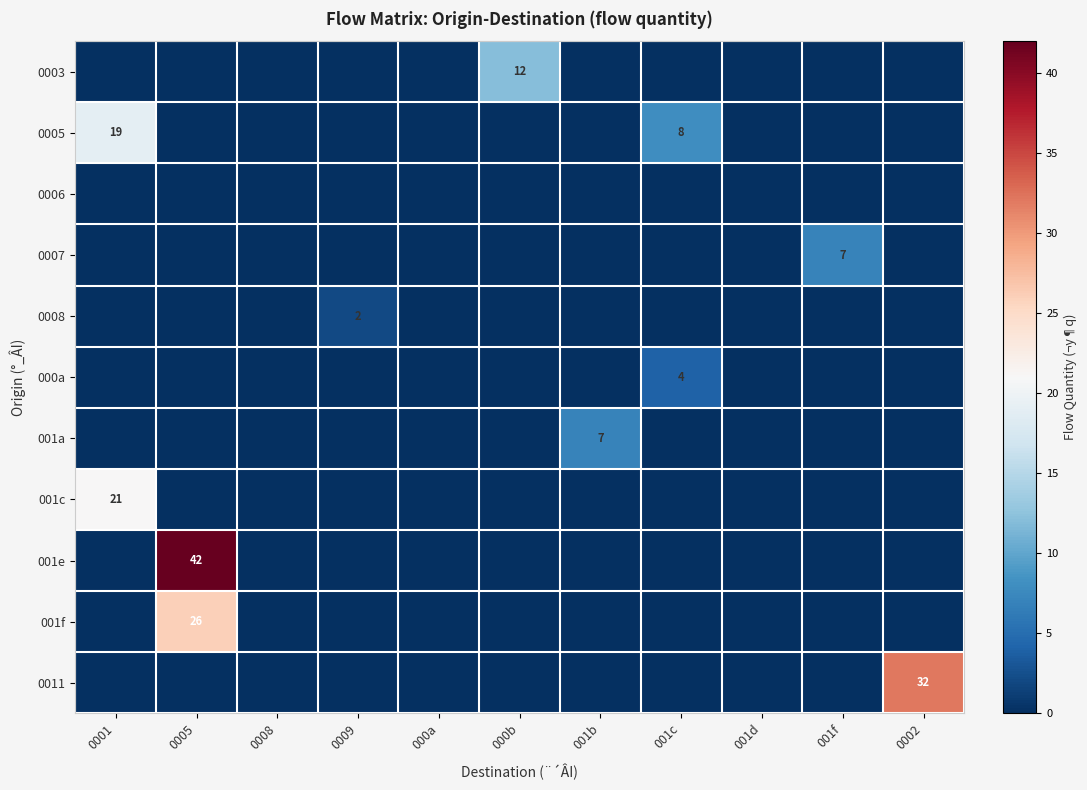

At which label does 001a reach its peak?

001b